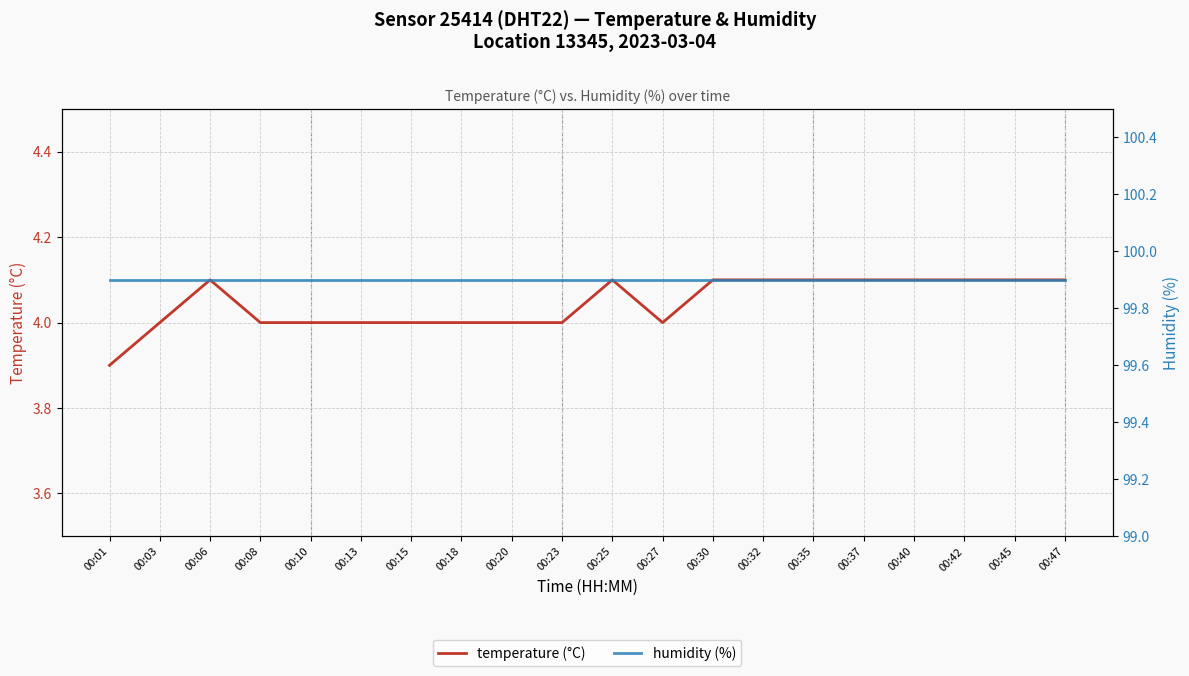

What is the difference between the maximum and minimum values in the temperature (°C) series?

0.2